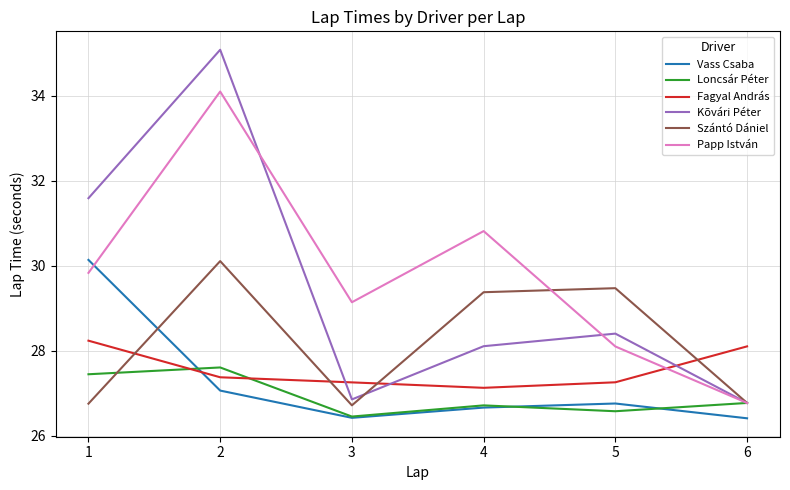

At which category does the chart reach its peak across all series?

2